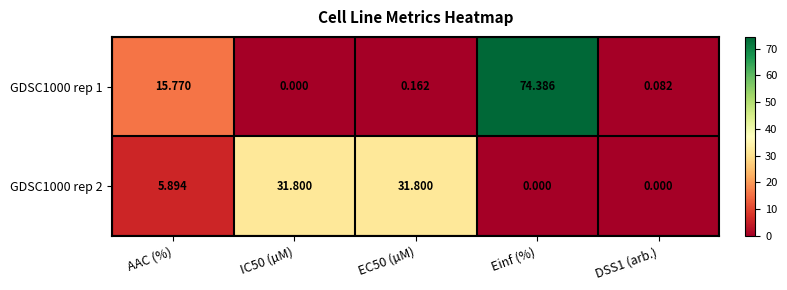

At which category does the chart reach its peak across all series?

Einf (%)